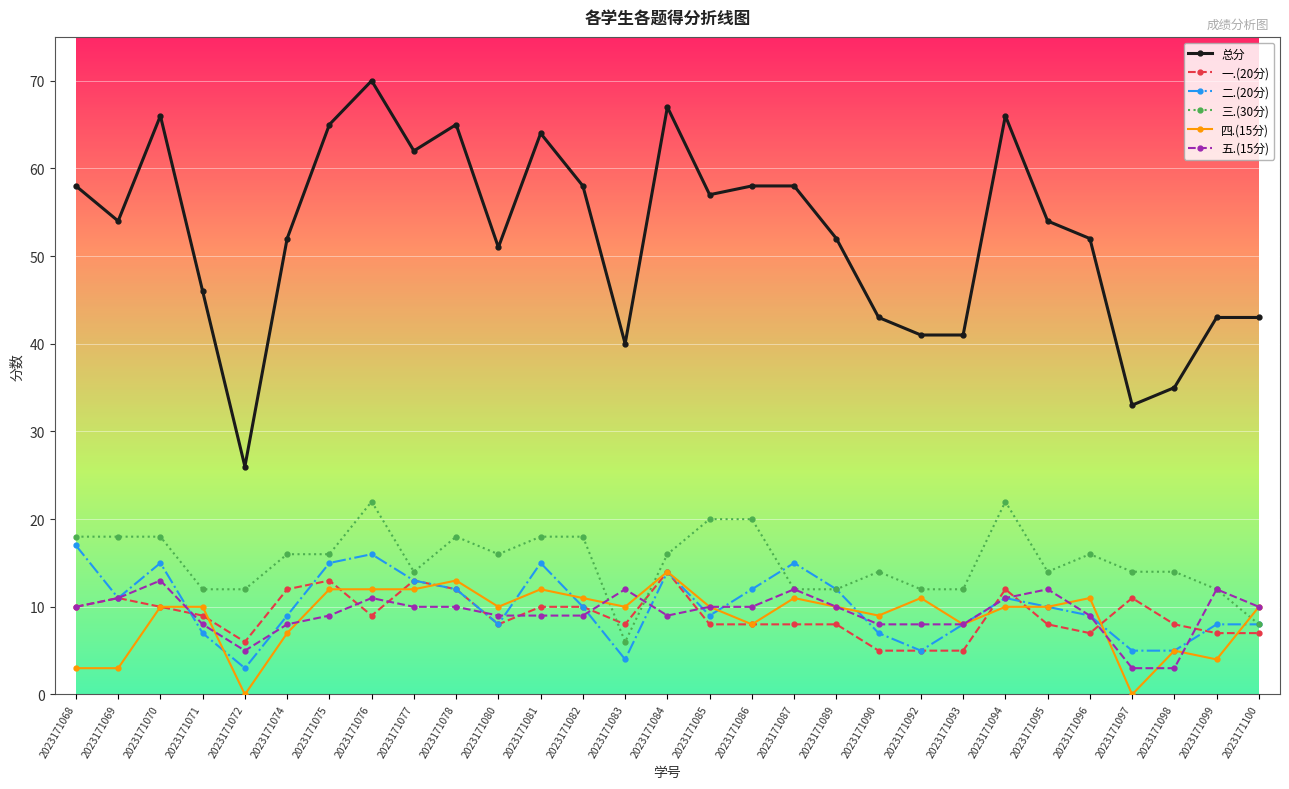

What is the maximum value shown in the chart?

70